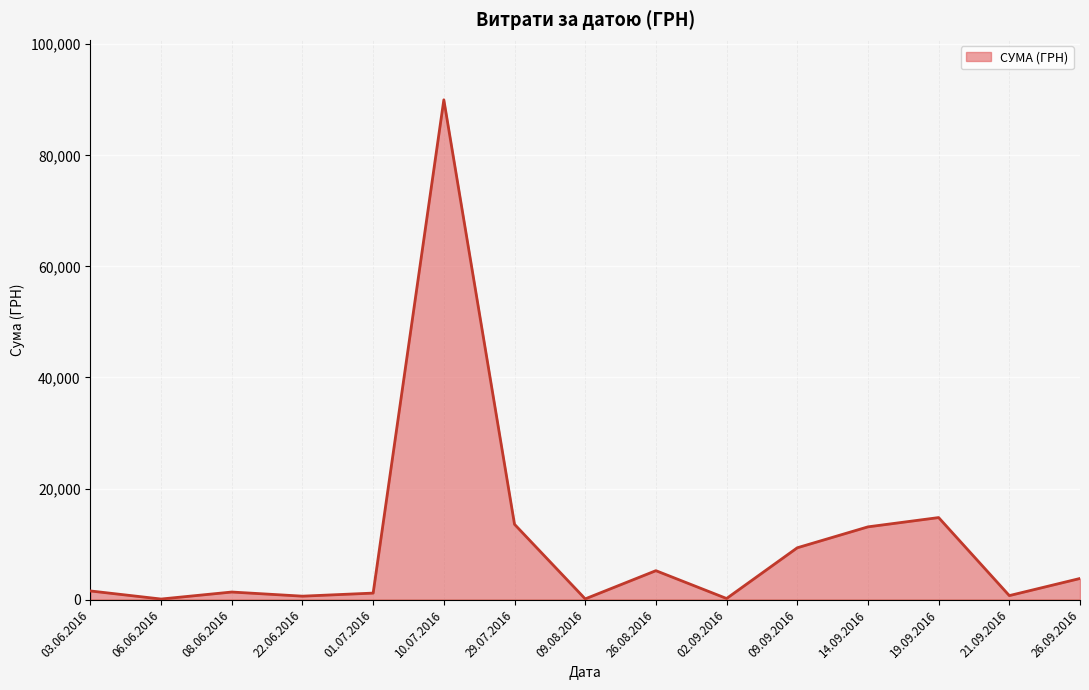

How many lines are shown in the chart?

1